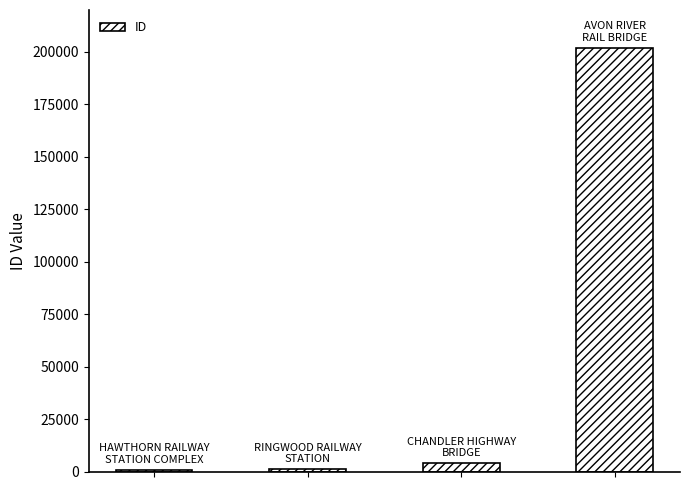

What is the sum of all values?

207156